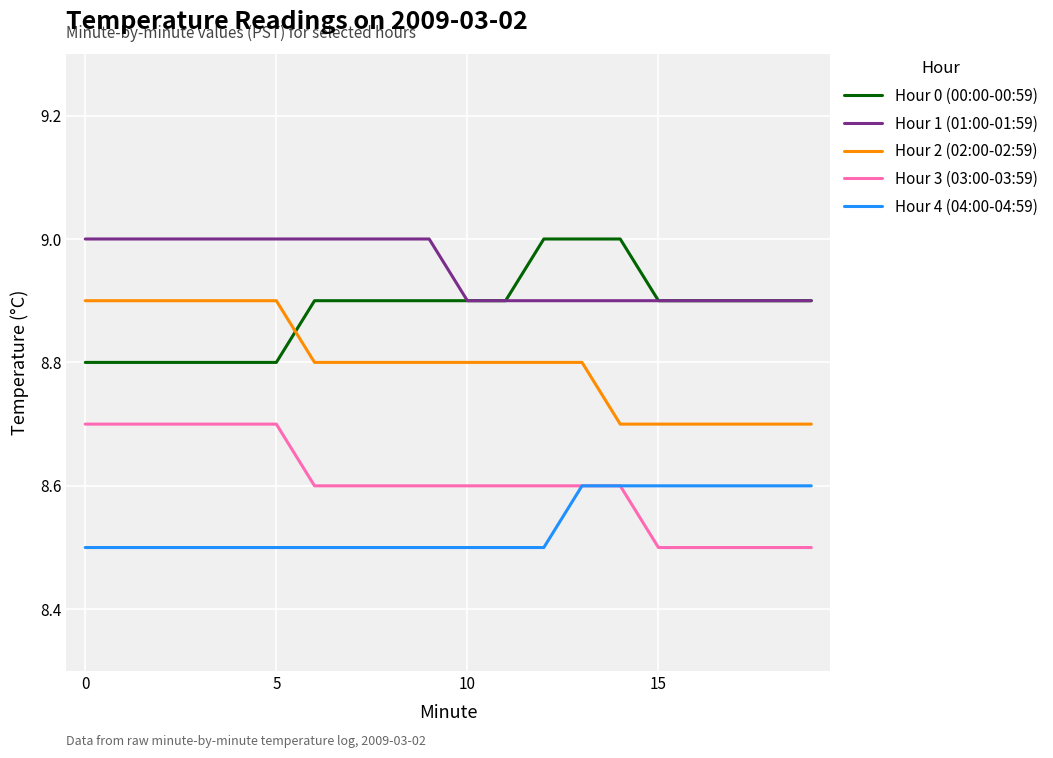

True or false: Hour 2 (02:00-02:59) and Hour 3 (03:00-03:59) intersect in this chart.

False